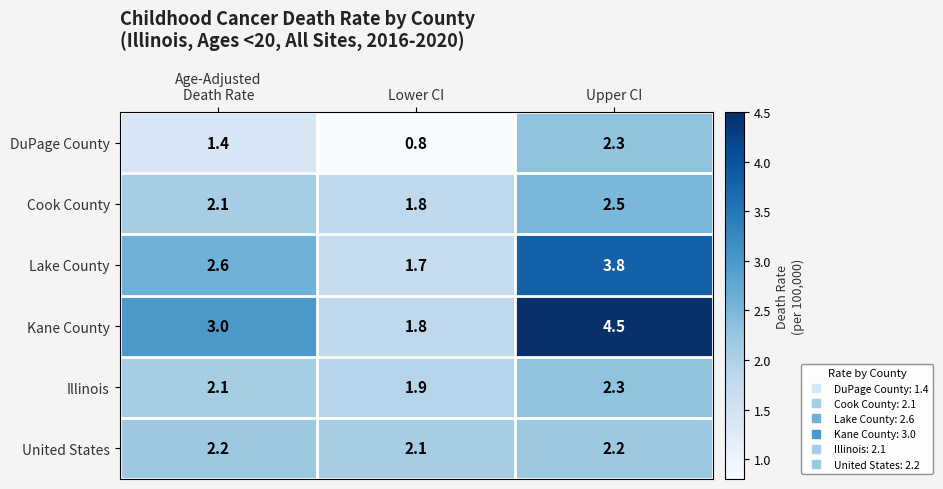

Which series has the widest spread of values?

Kane County